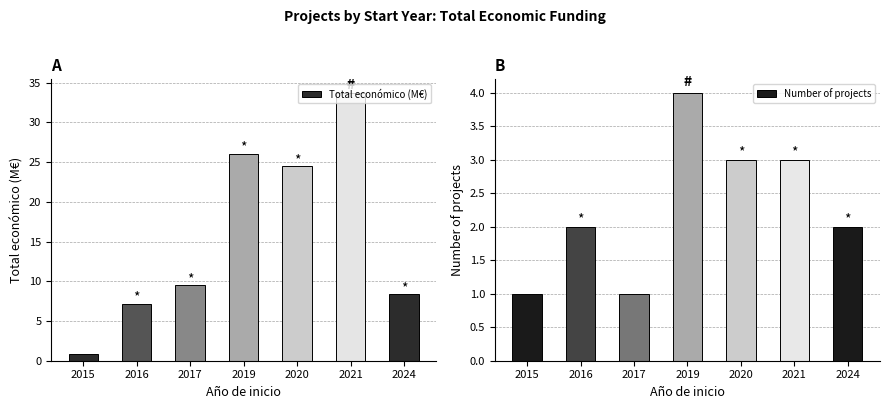

Is the value of Number of projects at 2021 greater than the value of Total económico (M€) at 2024?

No